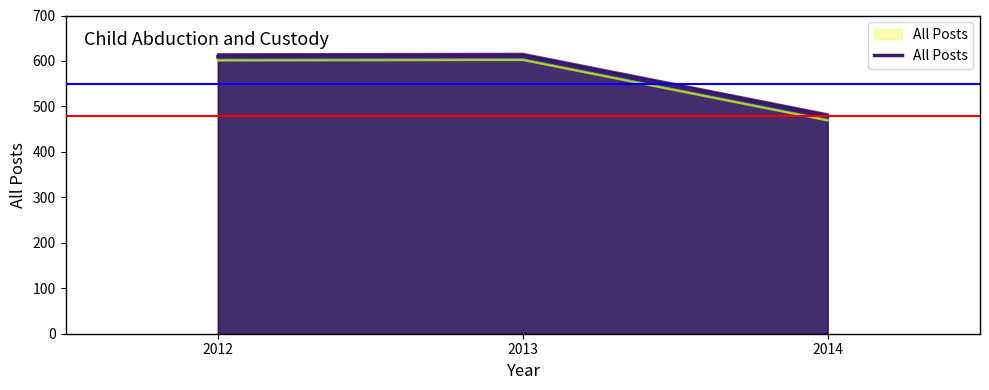

What is the value of the 1st point from the left?

609